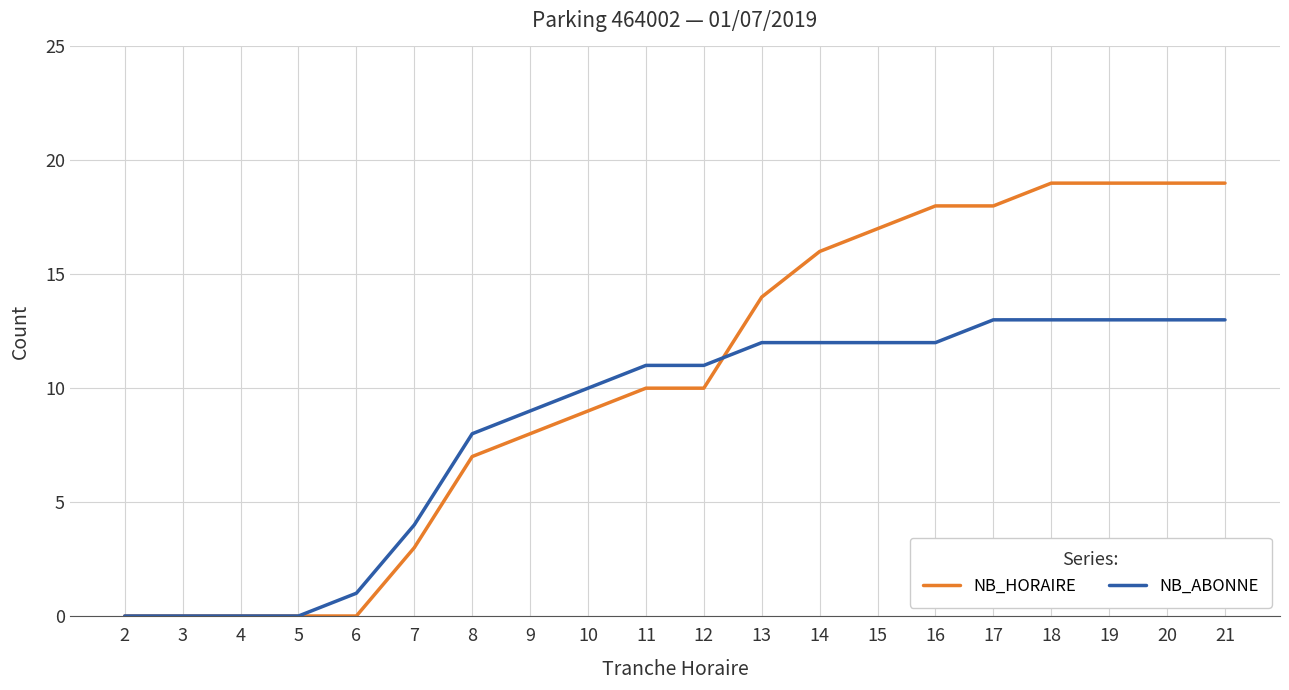

What is the sum of all NB_HORAIRE values?

206